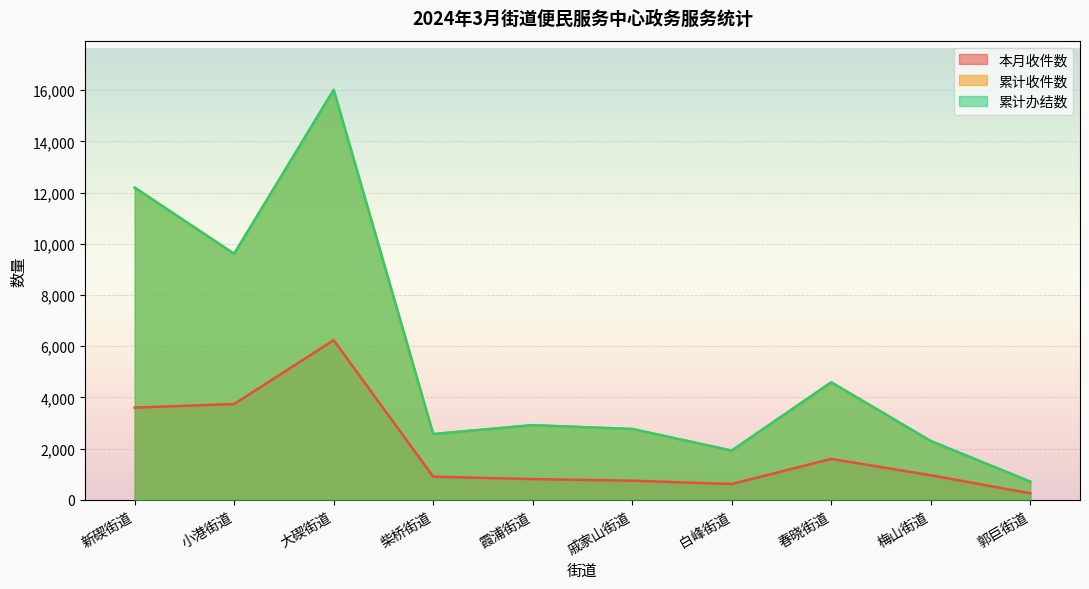

Is it true that 累计办结数 equals 2917 at 霞浦街道?

True